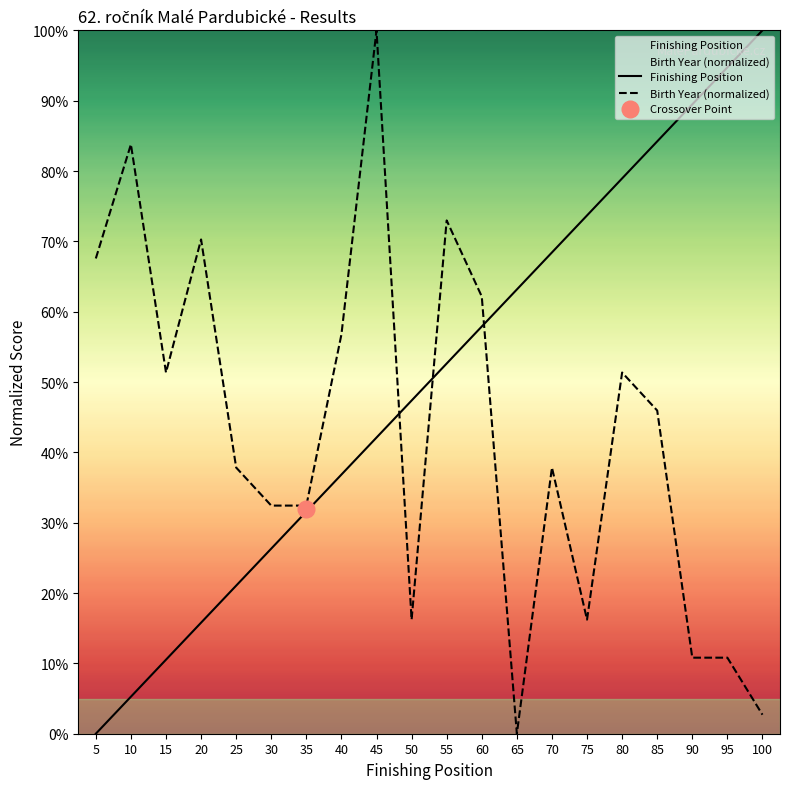

Is it true that Finishing Position equals 124.7 at 85?

False